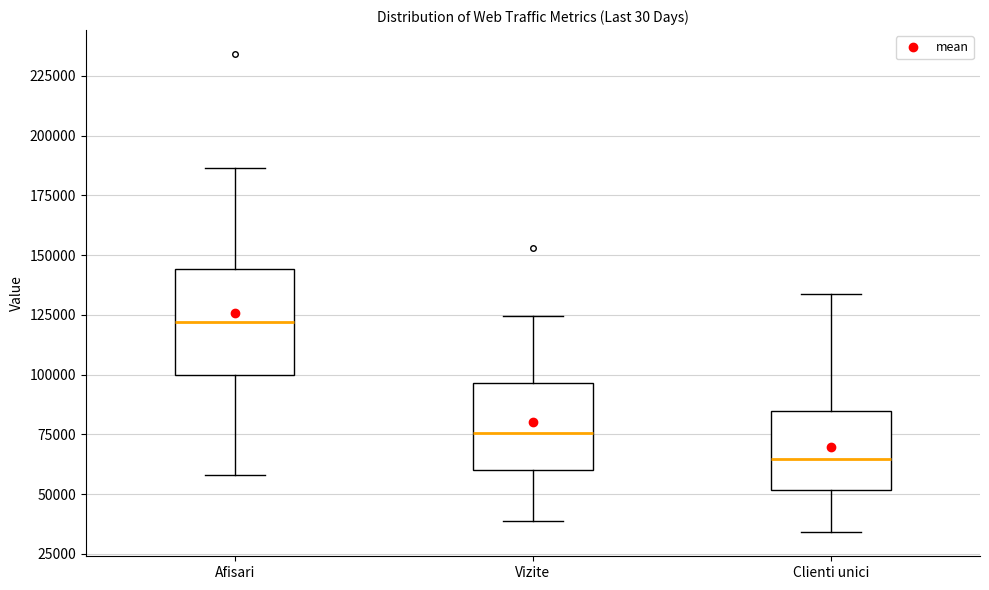

Where does the upper whisker of the box for Afisari end on the y-axis? The values are not printed on the chart, so give them approximately, as read against the axis.

185000